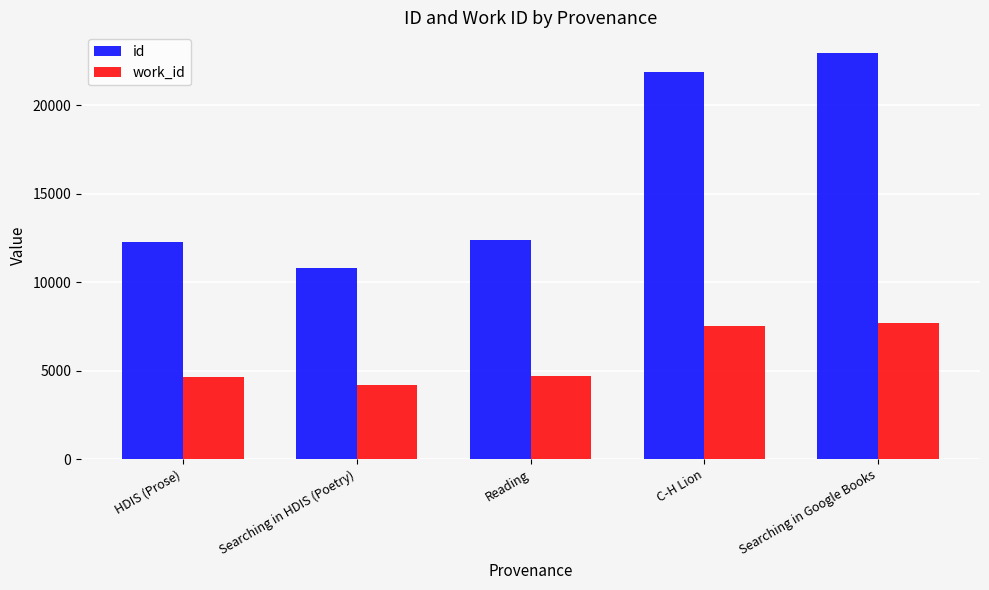

What is the average value of the id series?

16053